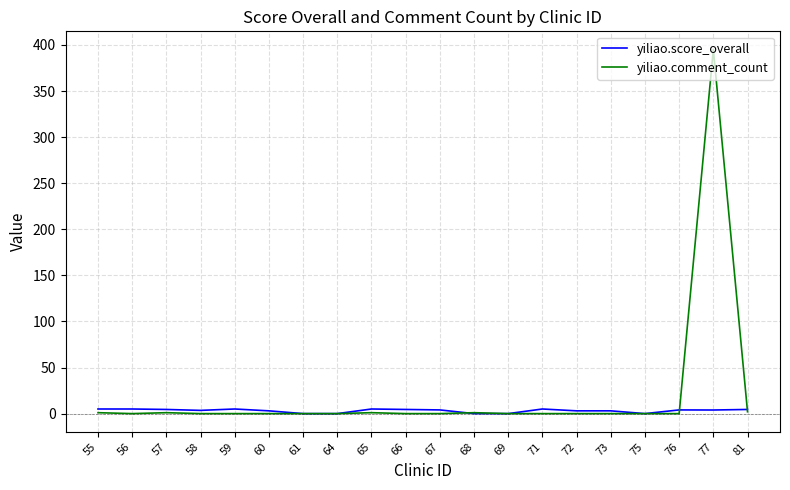

What are all the series names shown in the legend?

yiliao.score_overall, yiliao.comment_count